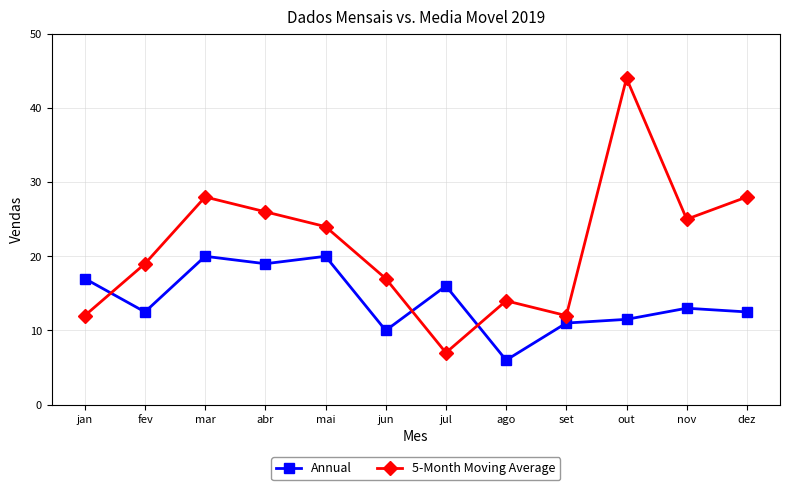

What is the value of the Annual point at the 1st from the left?

17.0